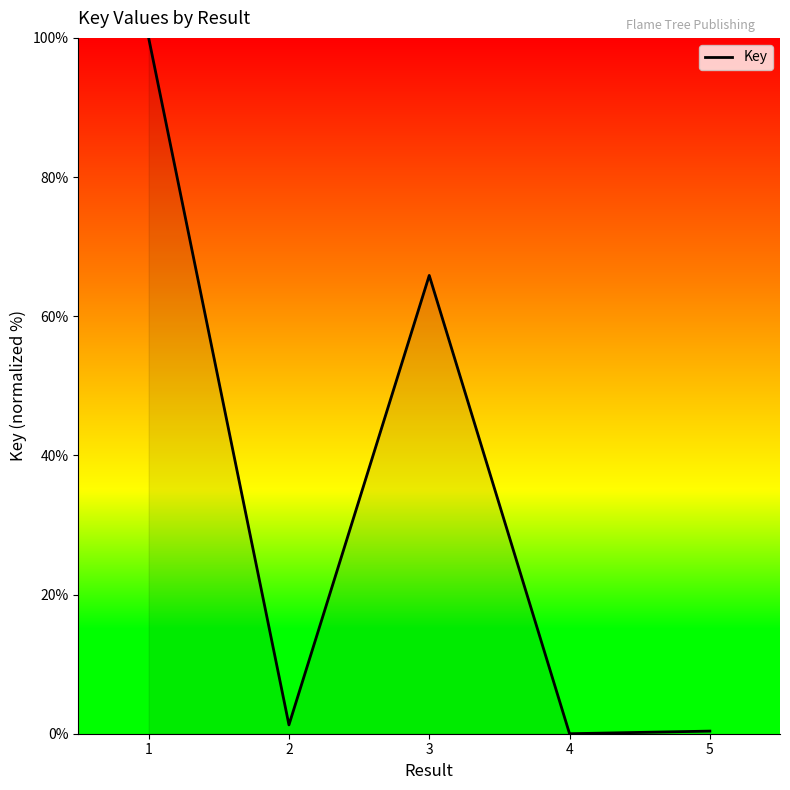

Where is the first local minimum?

2